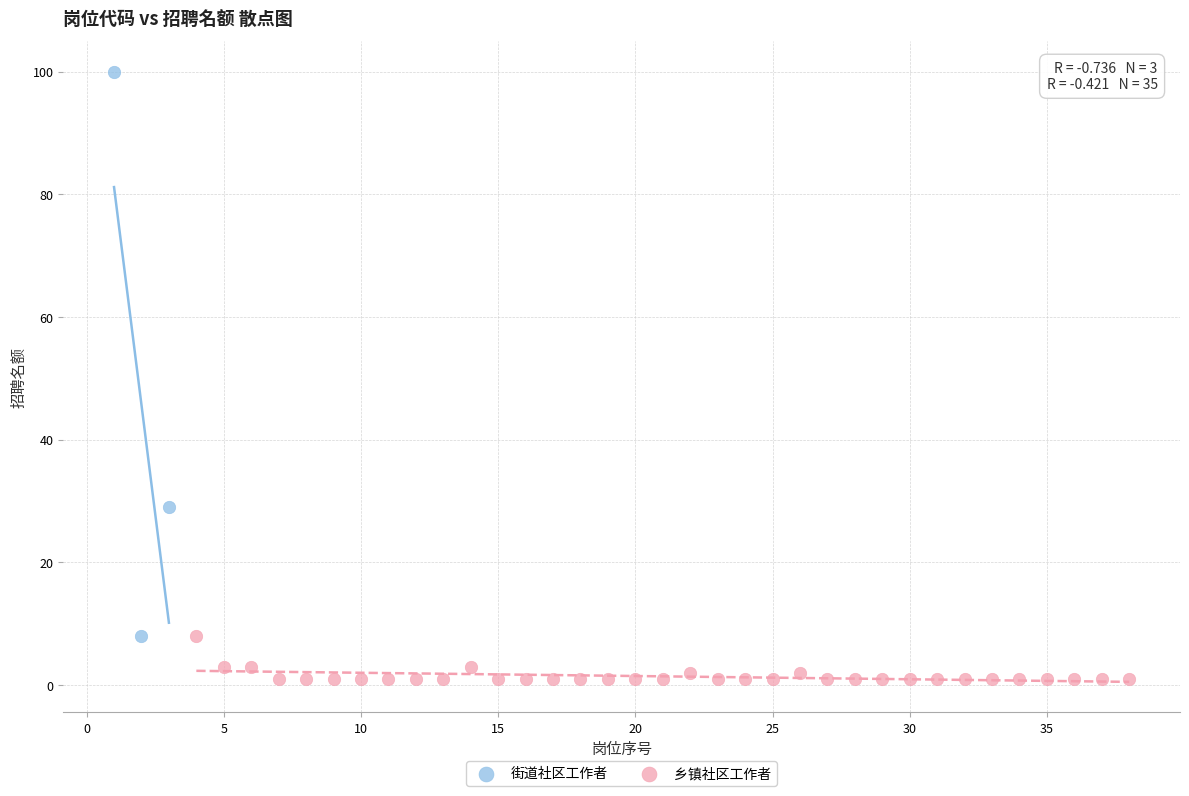

Which series reaches the minimum Y coordinate?

乡镇社区工作者